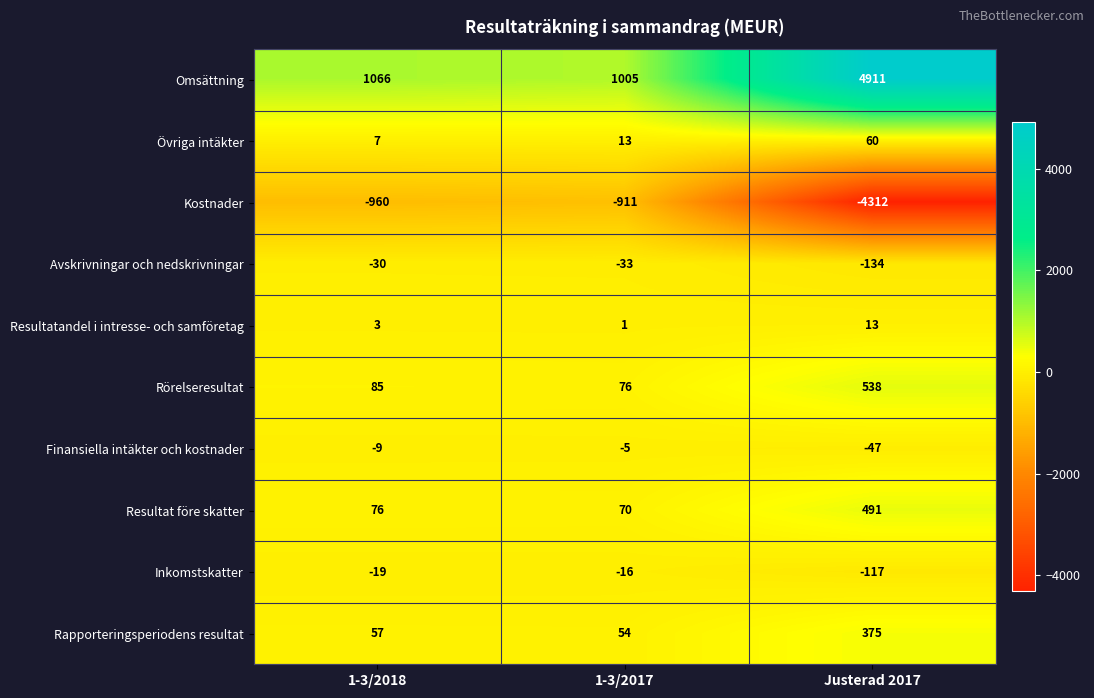

At which category does the chart reach its minimum across all series?

Justerad 2017